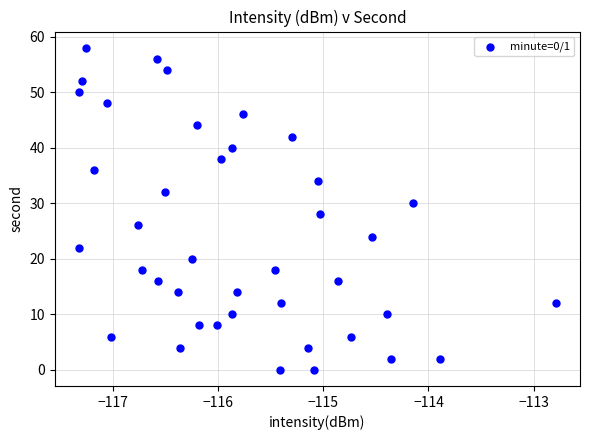

What is the range of Y values (max minus min)?

58